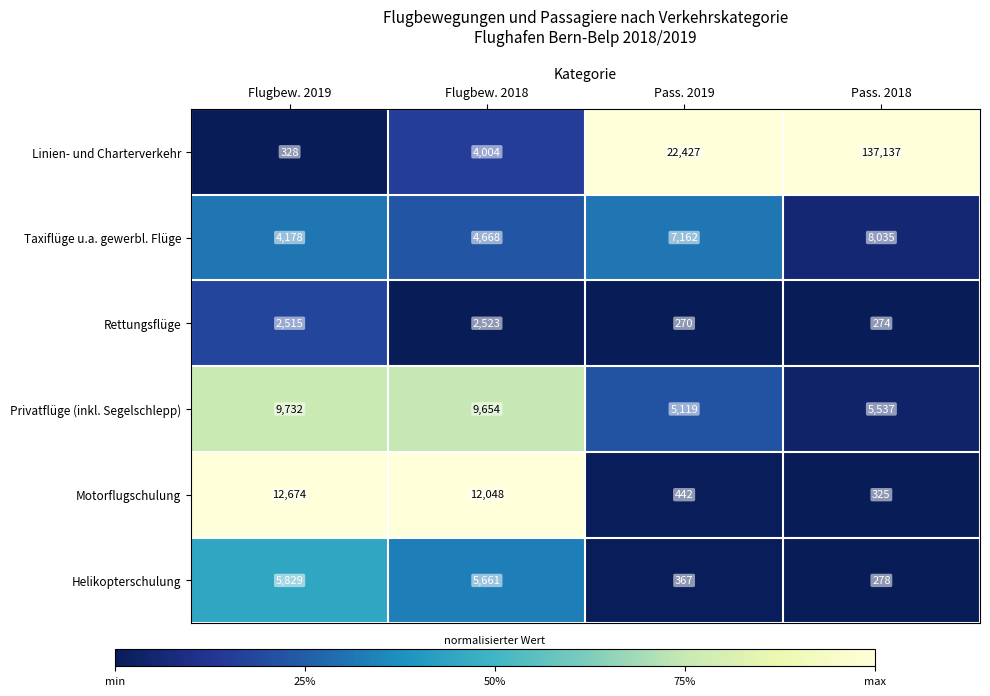

What is the sum of all Taxiflüge u.a. gewerbl. Flüge values?

24043